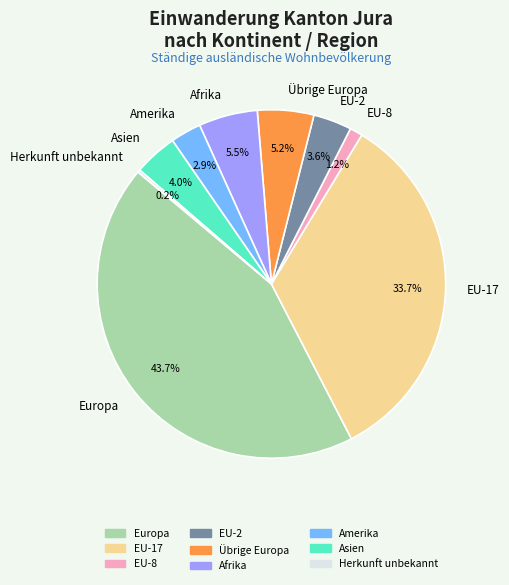

The EU-2 slice represents 4% of the pie. True or false?

True